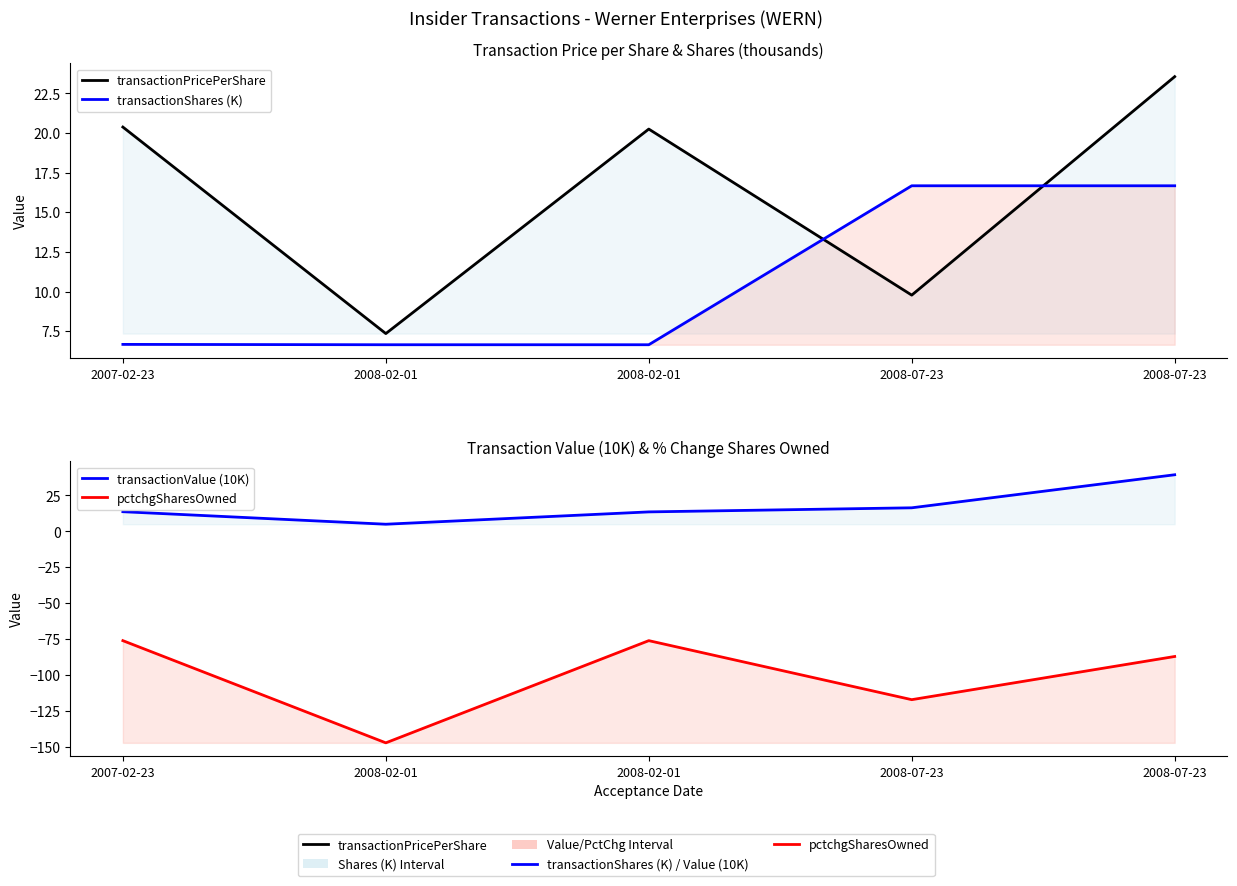

Which series has the largest range (max minus min)?

pctchgSharesOwned